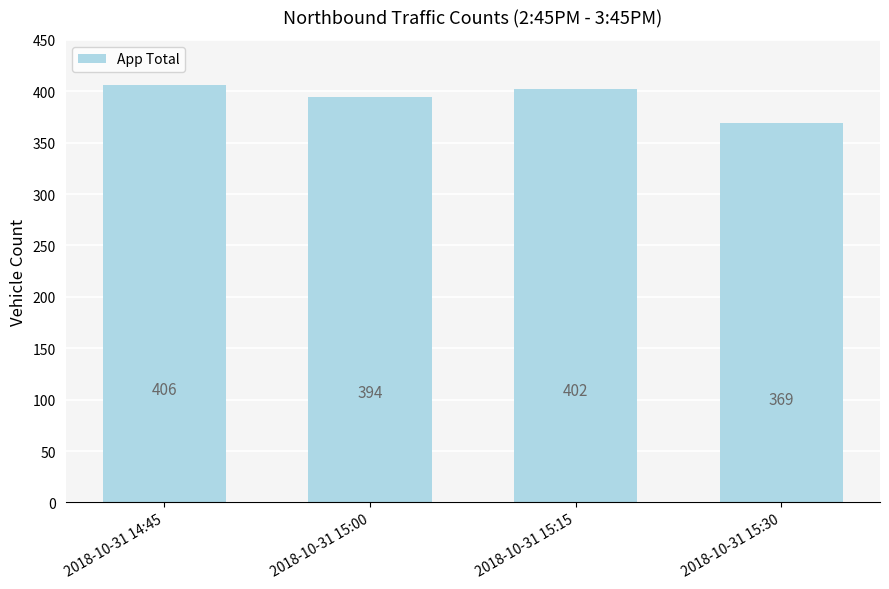

Rank the categories by value from highest to lowest.

2018-10-31 14:45, 2018-10-31 15:15, 2018-10-31 15:00, 2018-10-31 15:30